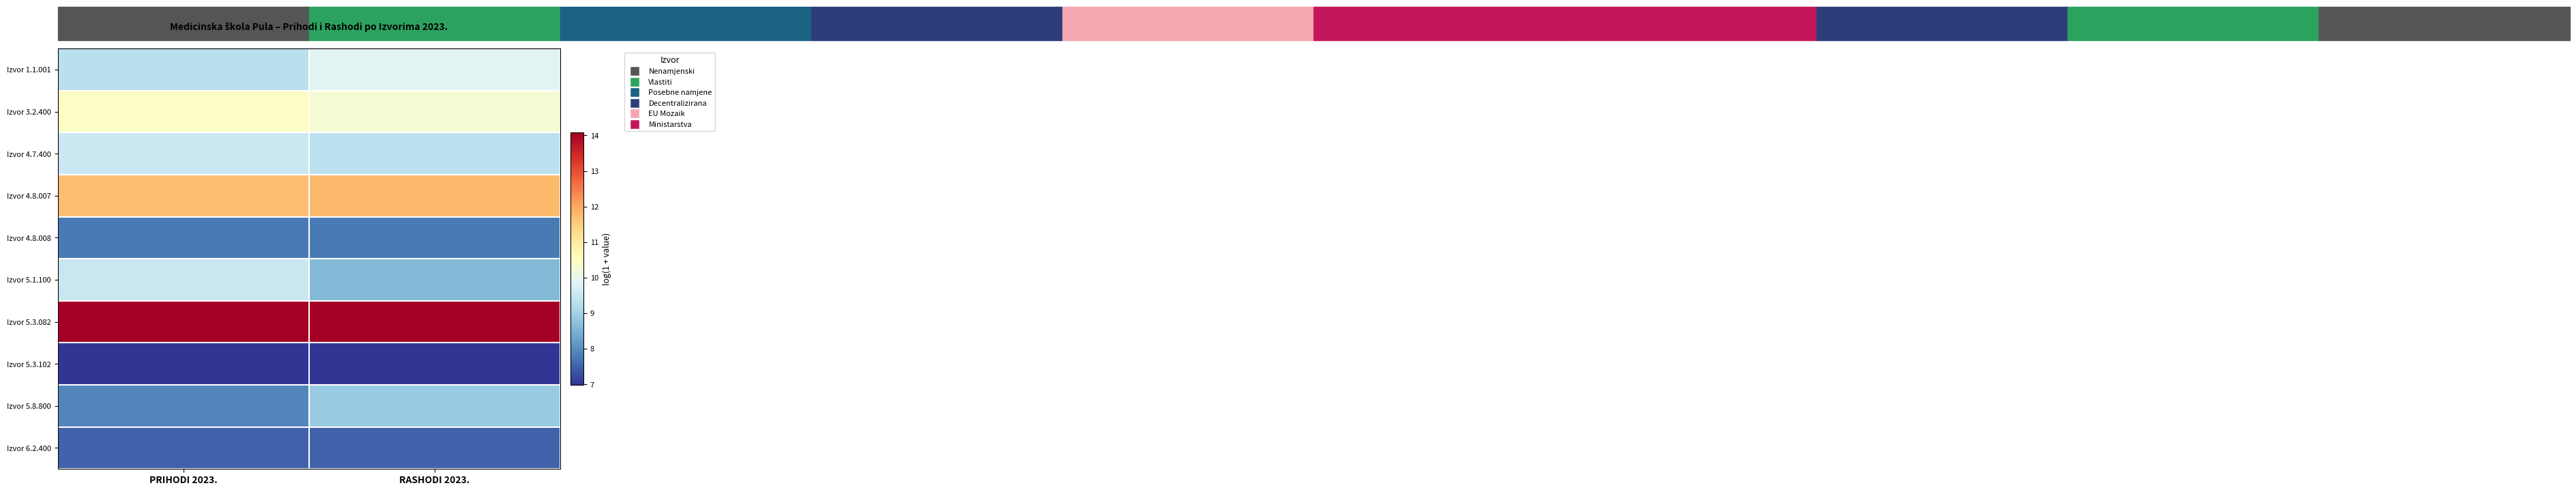

At how many categories does at least one series exceed 12?

2